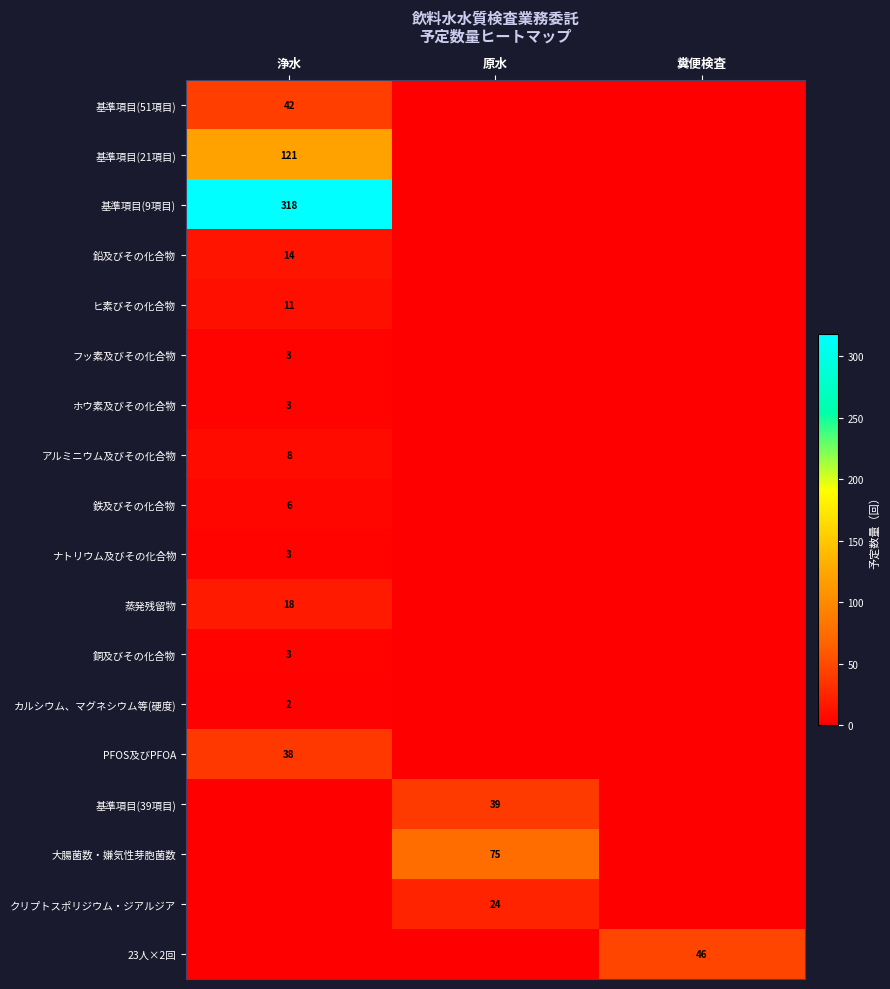

The クリプトスポリジウム・ジアルジア series shows 9 at 原水. True or false?

False